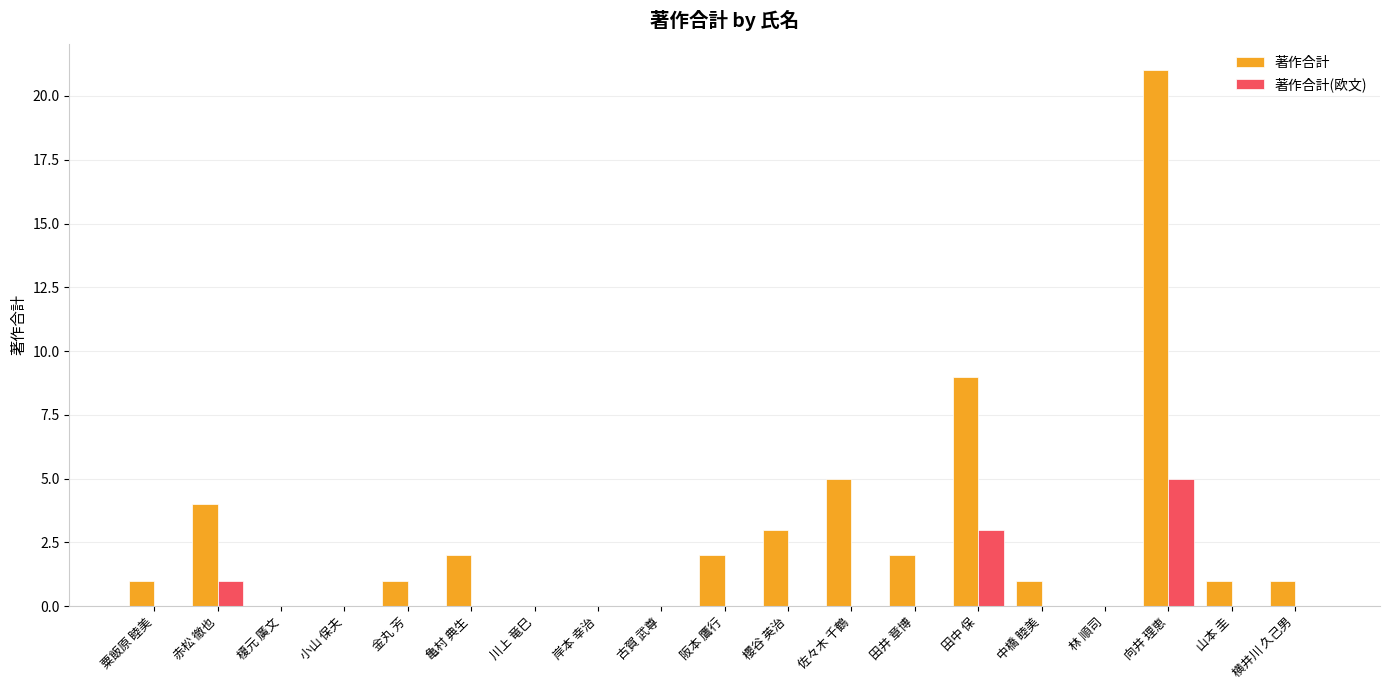

Count the number of categories in the chart.

19